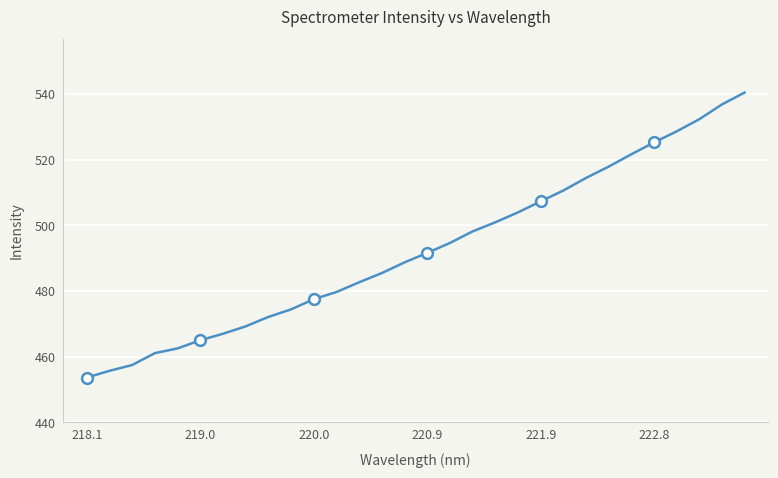

What is the minimum value shown in the chart?

453.6